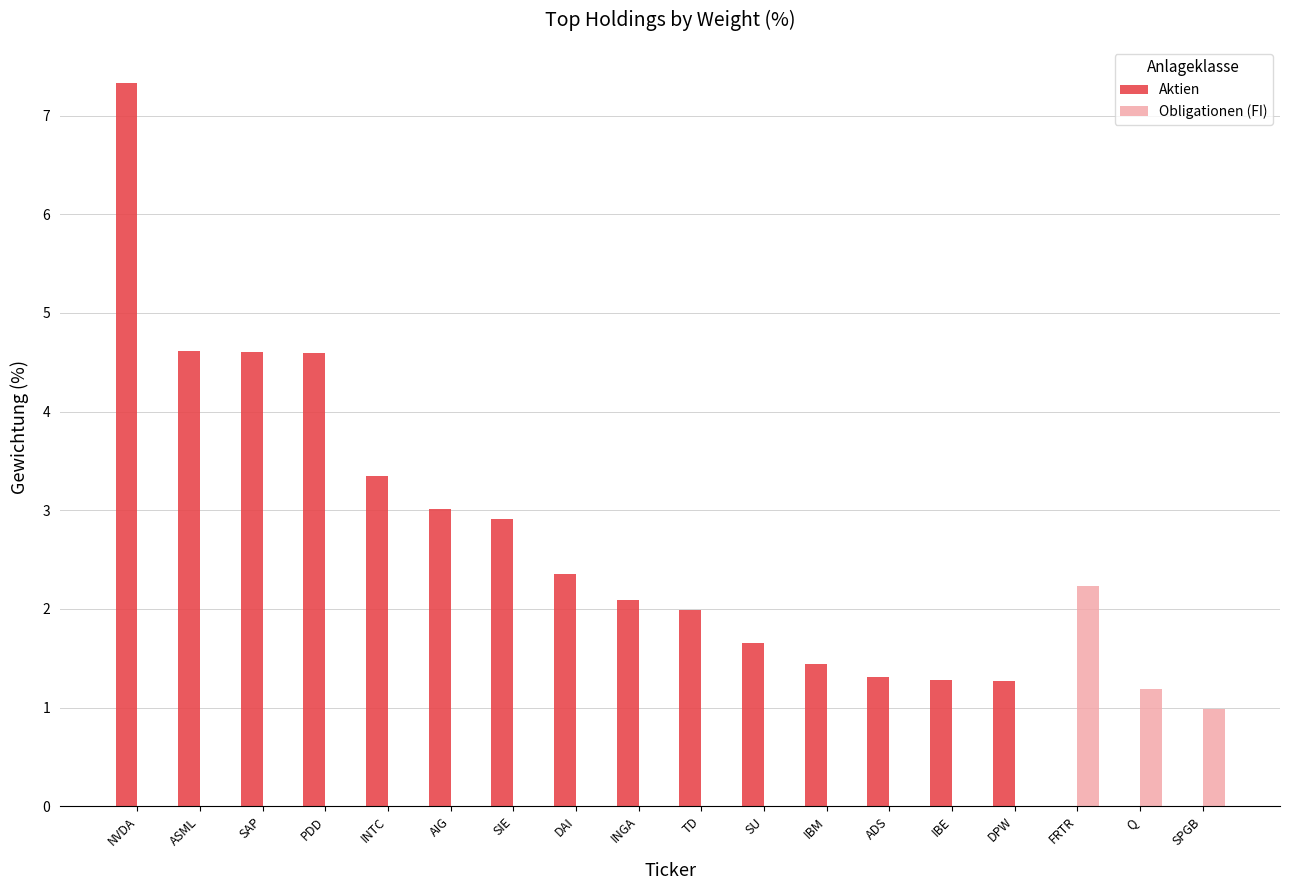

What is the maximum value for Aktien?

7.3